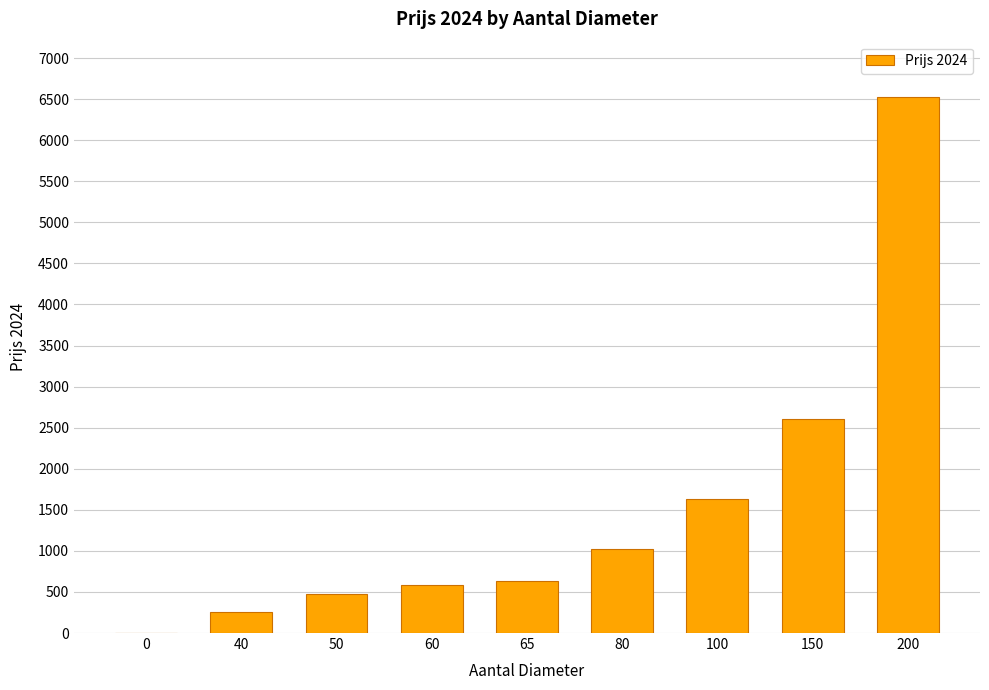

At which category does the chart reach its peak across all series?

200